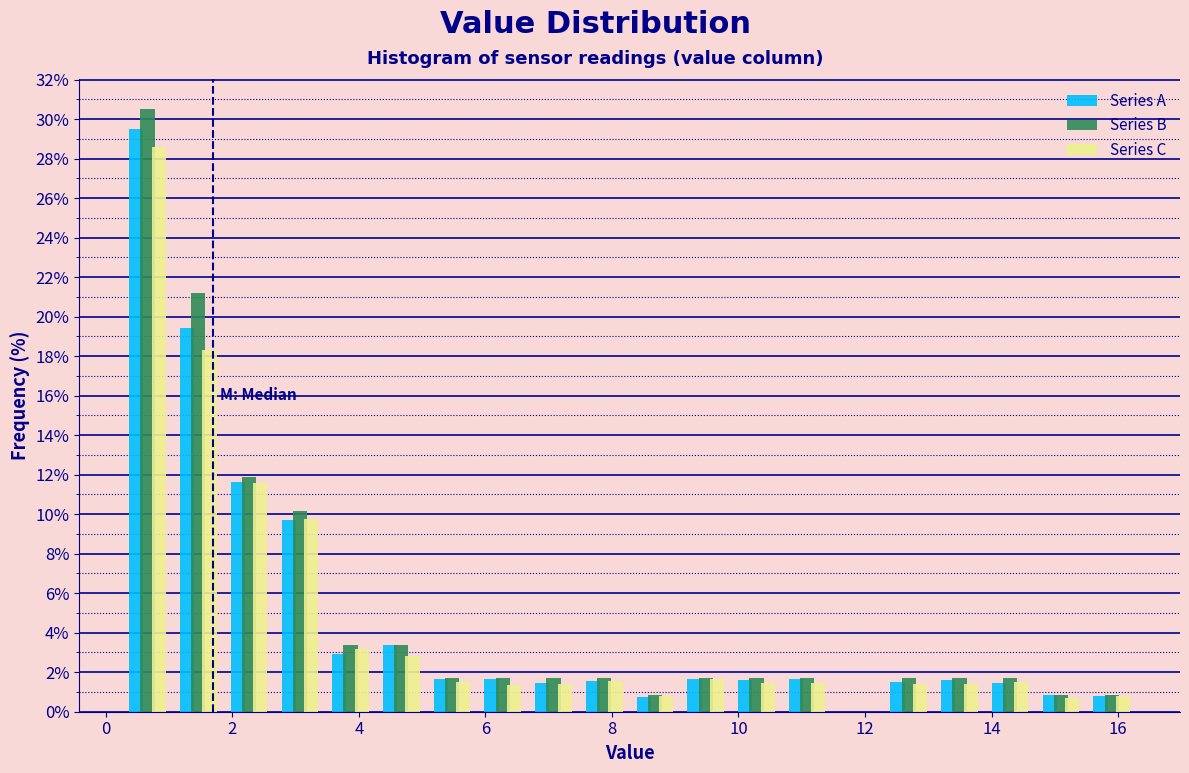

Reading left to right, transcribe this chart: for each range on the x-axis, give the height of each series' bar. Neither the bar edges nor the heights are printed on the chart, so give them approximately, as read against the axes.

0.2 to 1.0: Series A=29.4	Series B=30.6	Series C=28.6
1.0 to 1.8: Series A=19.4	Series B=21.2	Series C=18.4
1.8 to 2.6: Series A=11.6	Series B=11.8	Series C=11.6
2.6 to 3.4: Series A=9.8	Series B=10.2	Series C=9.8
3.4 to 4.2: Series A=3.0	Series B=3.4	Series C=3.2
4.2 to 5.0: Series A=3.4	Series B=3.4	Series C=2.8
5.0 to 5.8: Series A=1.6	Series B=1.6	Series C=1.4
5.8 to 6.6: Series A=1.6	Series B=1.6	Series C=1.4
6.6 to 7.4: Series A=1.4	Series B=1.6	Series C=1.4
7.4 to 8.2: Series A=1.6	Series B=1.6	Series C=1.6
8.2 to 9.0: Series A=0.8	Series B=0.8	Series C=0.8
9.0 to 9.8: Series A=1.6	Series B=1.6	Series C=1.6
9.8 to 10.6: Series A=1.6	Series B=1.6	Series C=1.4
10.6 to 11.4: Series A=1.6	Series B=1.6	Series C=1.4
11.4 to 12.2: Series A=0	Series B=0	Series C=0
12.2 to 13.0: Series A=1.4	Series B=1.6	Series C=1.4
13.0 to 13.8: Series A=1.6	Series B=1.6	Series C=1.4
13.8 to 14.6: Series A=1.4	Series B=1.6	Series C=1.6
14.6 to 15.4: Series A=0.8	Series B=0.8	Series C=0.8
15.4 to 16.4: Series A=0.8	Series B=0.8	Series C=0.8